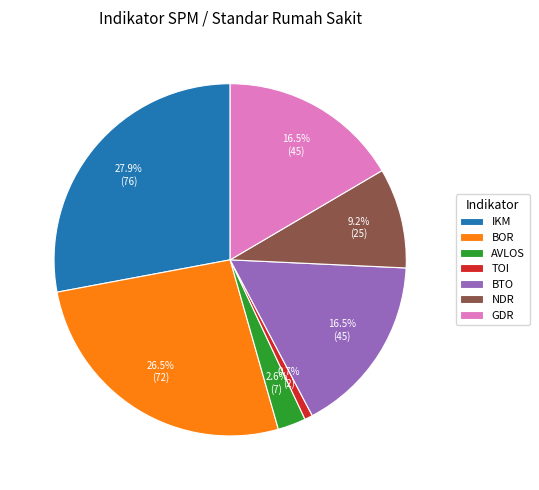

What is the total percentage of BOR and BTO?

43.0%